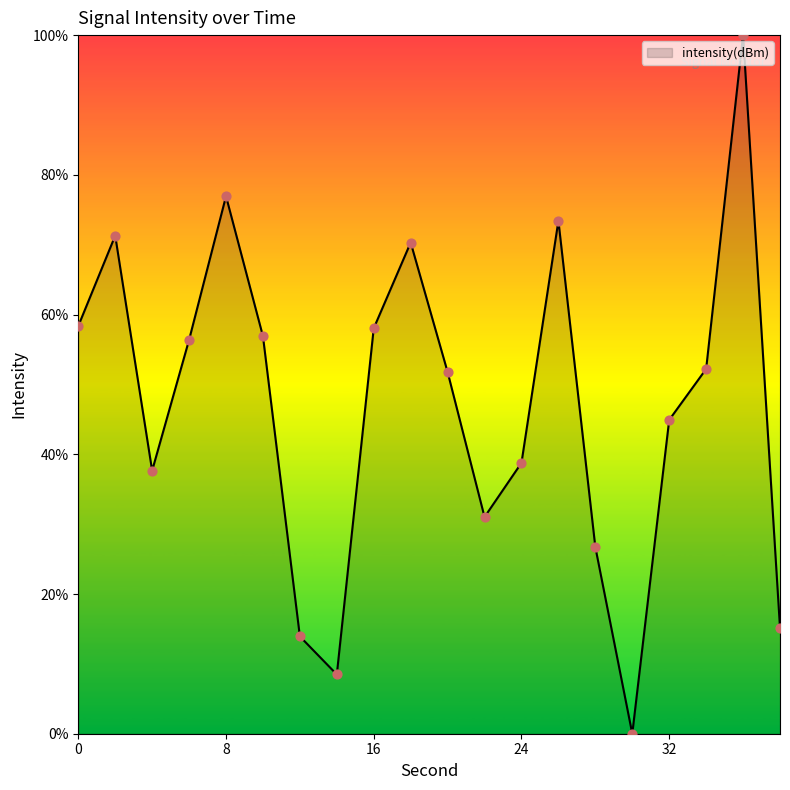

What is the difference between the maximum and minimum values?

100.0